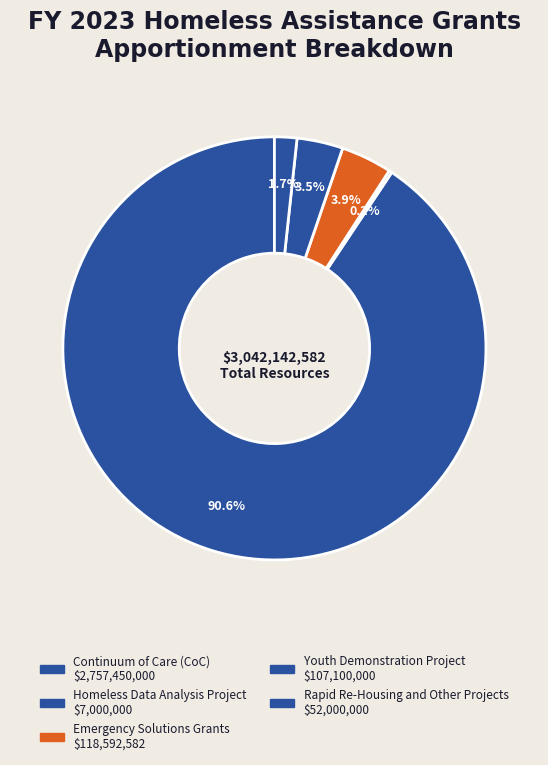

What is the ratio of the value at Emergency Solutions Grants to the value at Youth Demonstration Project?

1.1